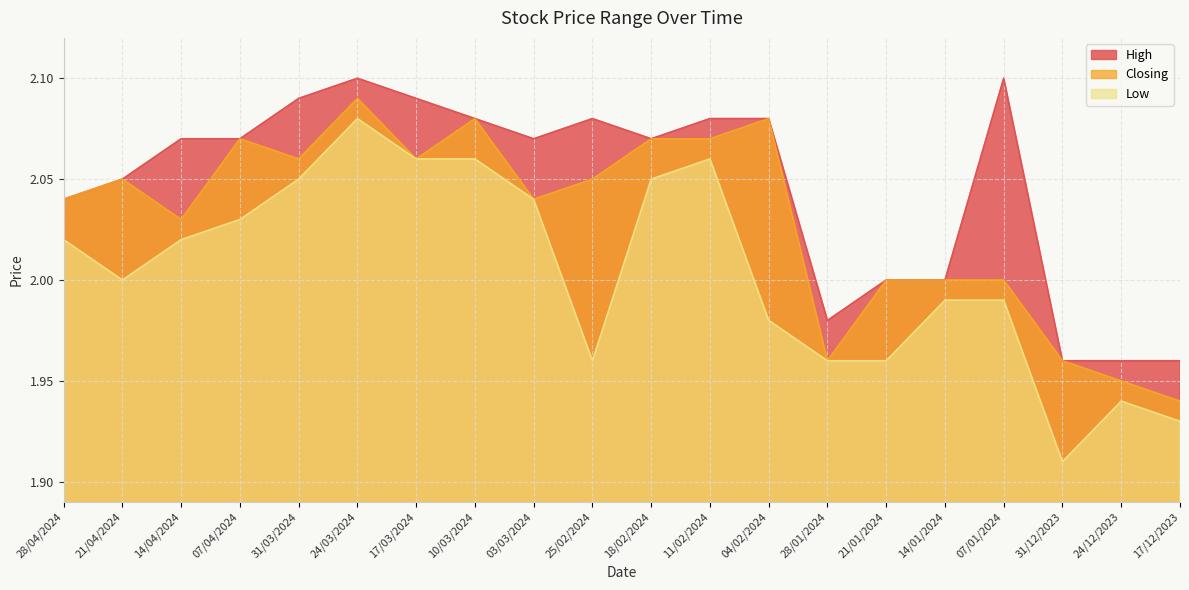

Reading right to left, what are all the values shown in this chart?

High: 2.0	2.0	2.0	2.1	2.0	2.0	2.0	2.1	2.1	2.1	2.1	2.1	2.1	2.1	2.1	2.1	2.1	2.1	2.0	2.0
Closing: 1.9	1.9	2.0	2.0	2.0	2.0	2.0	2.1	2.1	2.1	2.0	2.0	2.1	2.1	2.1	2.1	2.1	2.0	2.0	2.0
Low: 1.9	1.9	1.9	2.0	2.0	2.0	2.0	2.0	2.1	2.0	2.0	2.0	2.1	2.1	2.1	2.0	2.0	2.0	2.0	2.0